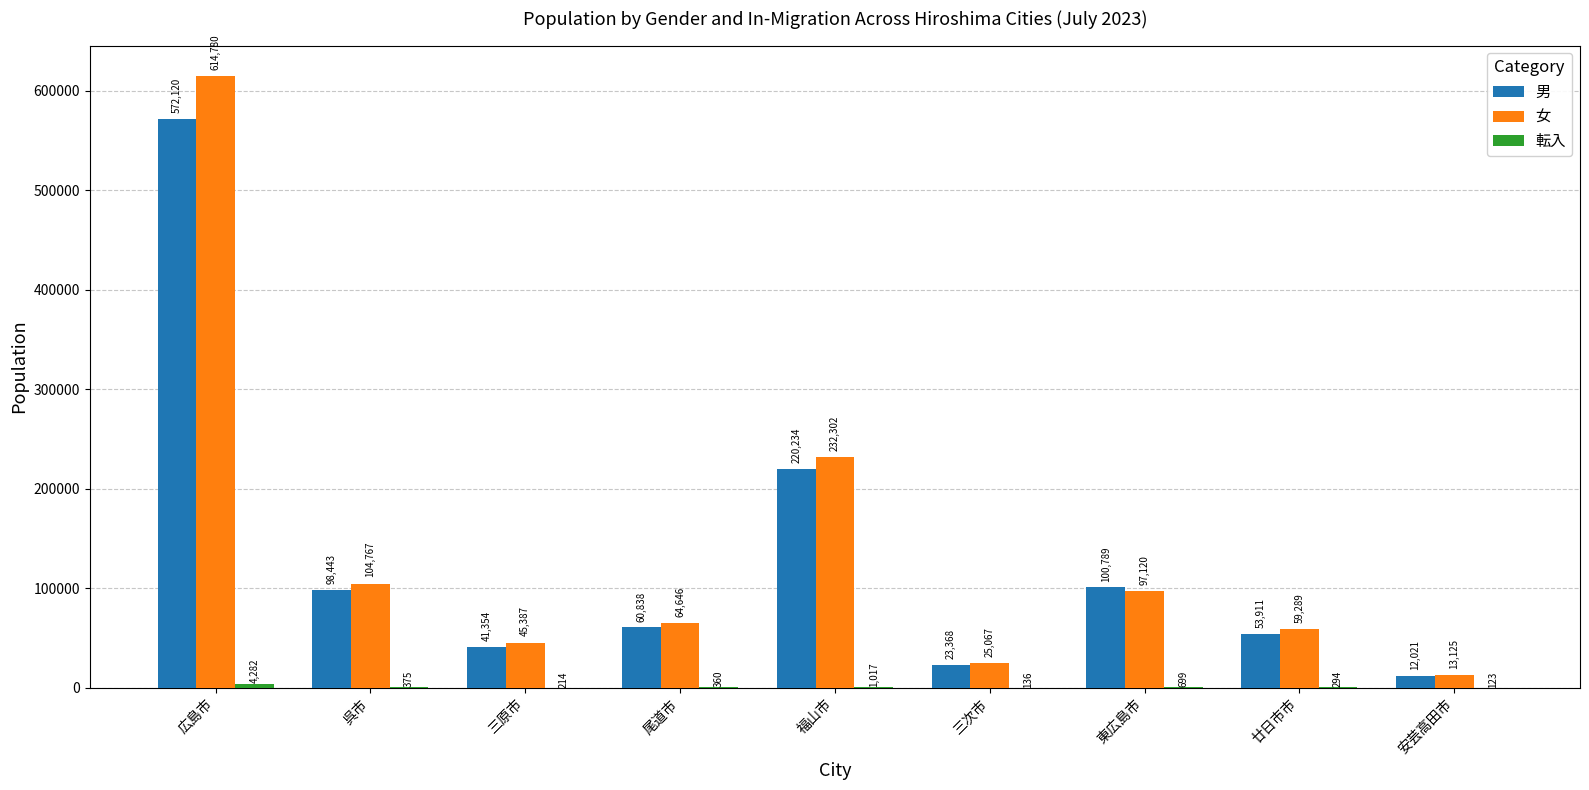

Which series has the largest total across all categories?

女